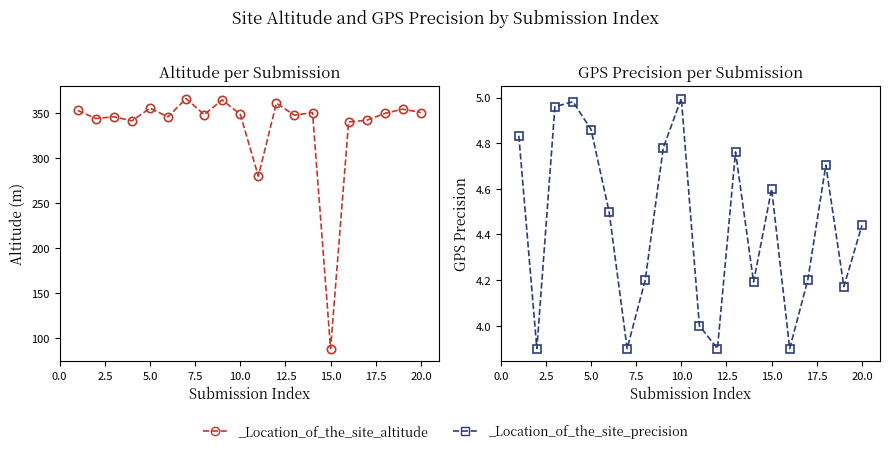

Reading left to right, transcribe all the data shown in this chart.

_Location_of_the_site_altitude: 1=353.4	2=344.3	3=346.3	4=341.7	5=355.9	6=346.2	7=366.6	8=348.7	9=365.0	10=349.0	11=280.3	12=361.4	13=348.0	14=351.0	15=88.8	16=340.6	17=342.4	18=350.0	19=354.8	20=351.0
_Location_of_the_site_precision: 1=4.8	2=3.9	3=5.0	4=5.0	5=4.9	6=4.5	7=3.9	8=4.2	9=4.8	10=5.0	11=4.0	12=3.9	13=4.8	14=4.2	15=4.6	16=3.9	17=4.2	18=4.7	19=4.2	20=4.4